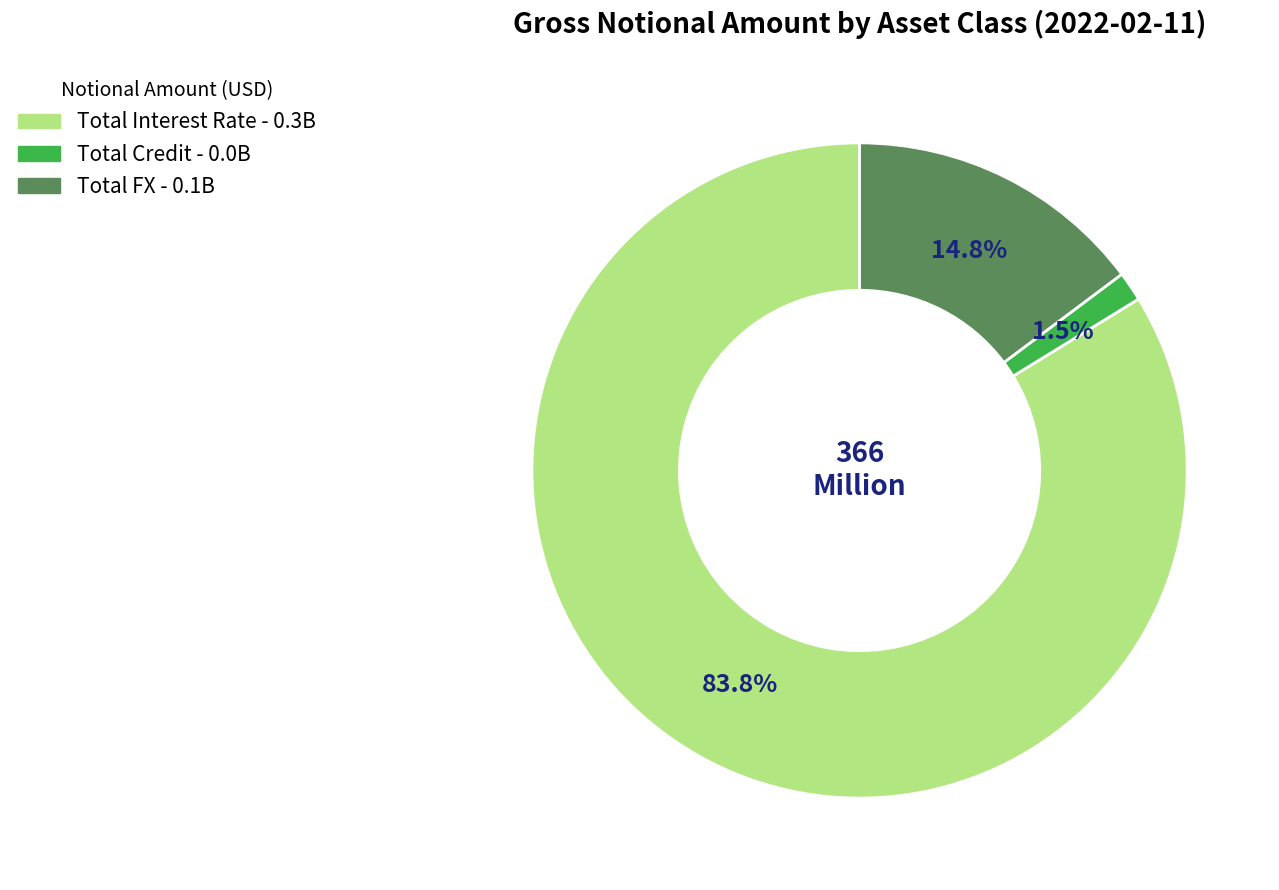

What is the majority slice?

Total Interest Rate